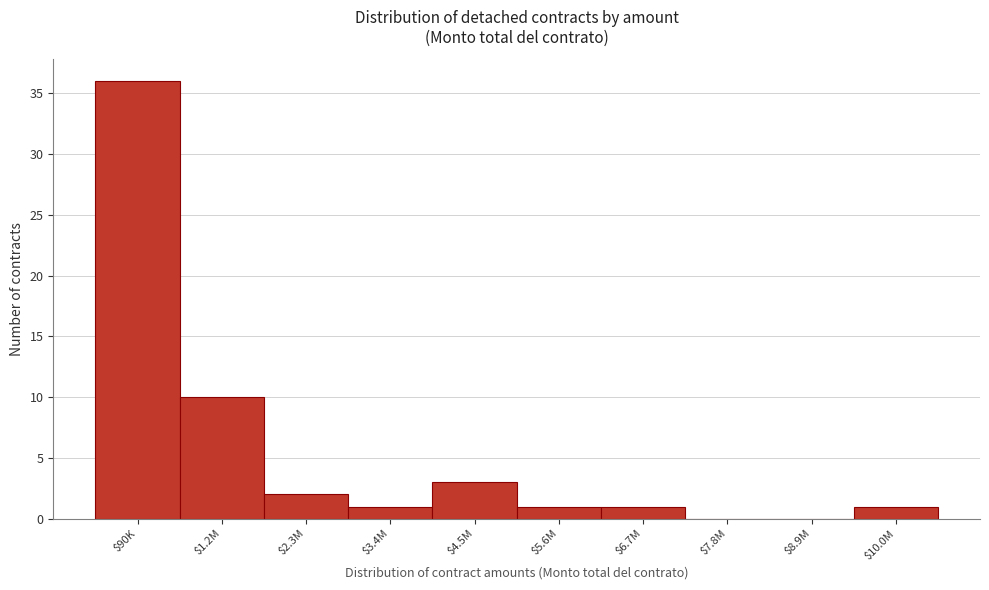

At which category does the chart reach its peak across all series?

$90K